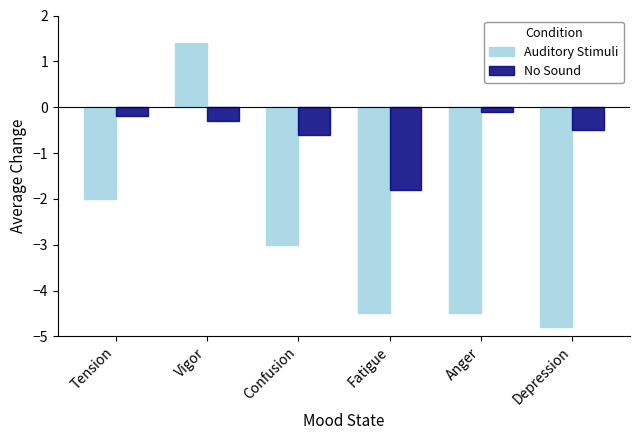

The No Sound series shows -0.9 at Confusion. True or false?

False